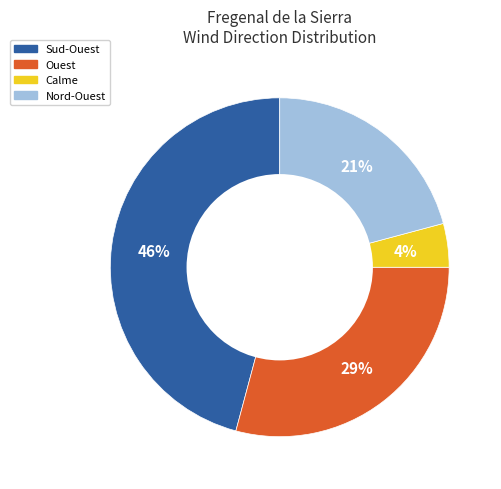

Is the sum of Ouest and Sud-Ouest greater than half?

Yes